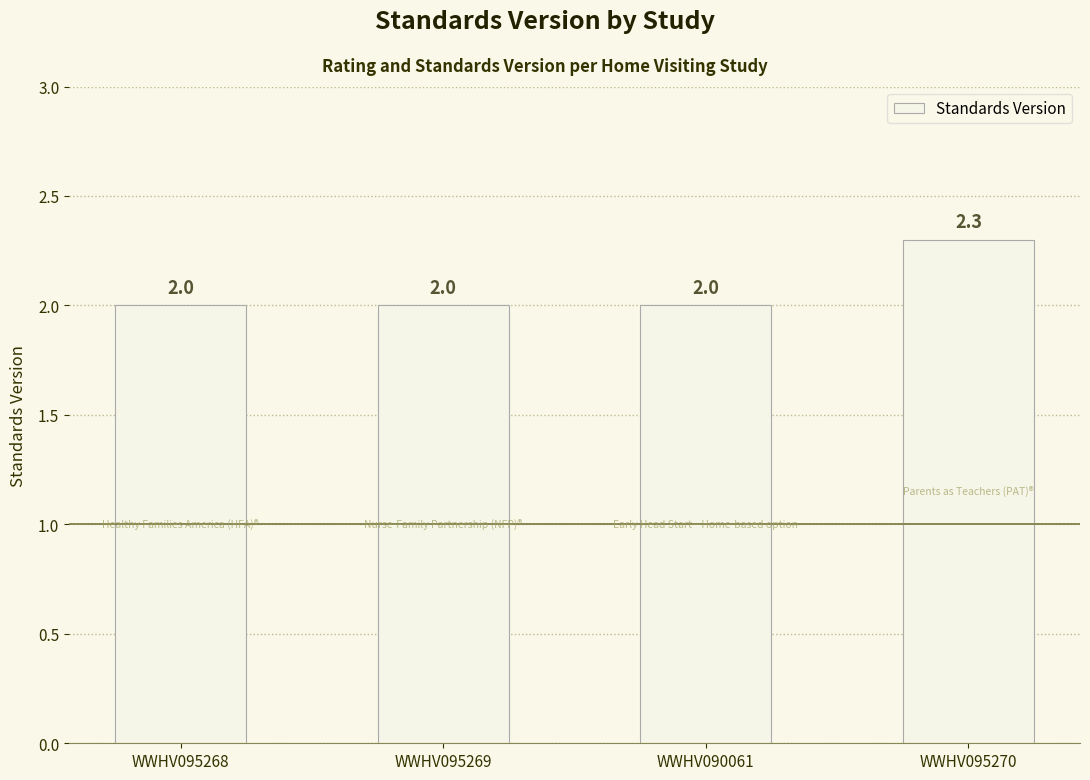

What is the label of the 3rd bar from the left?

WWHV090061